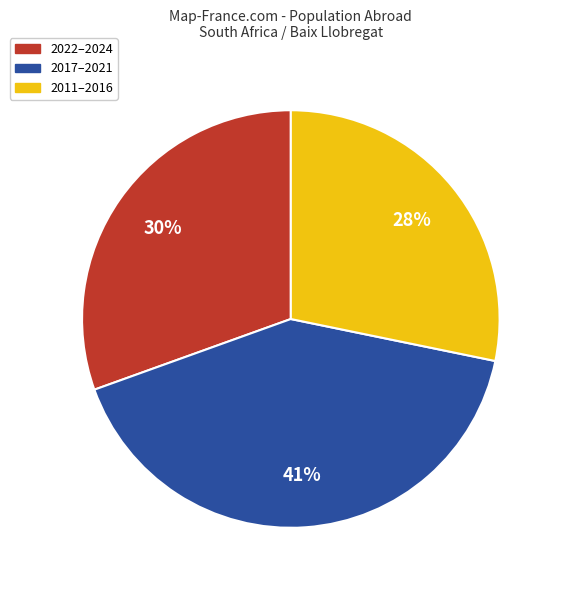

To the nearest percent, what is the average slice percentage?

33%